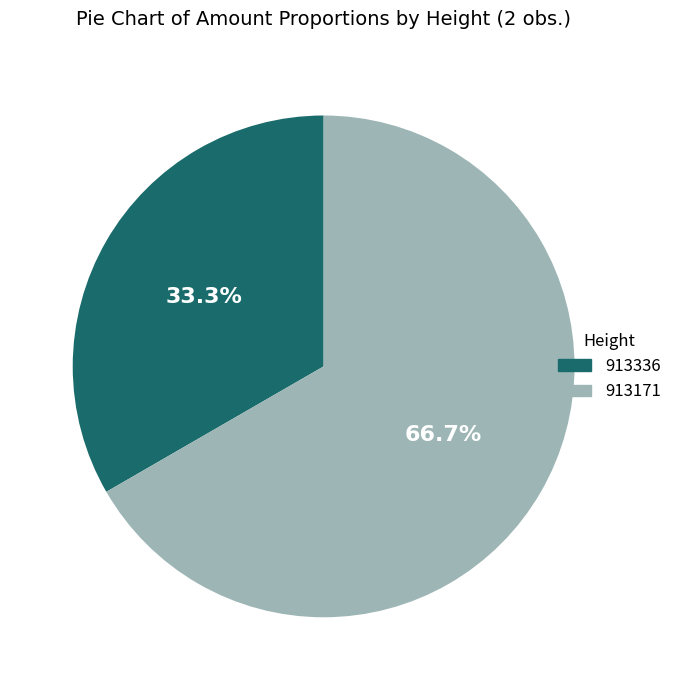

To the nearest percent, what is the average slice percentage?

50%